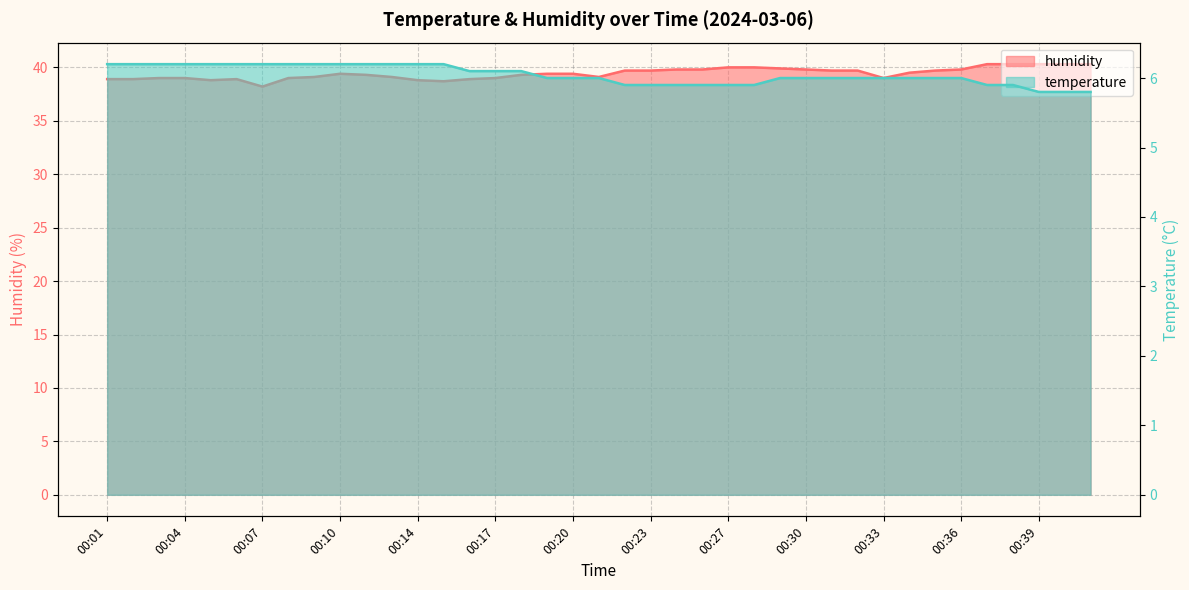

True or false: humidity and temperature cross at least once.

False